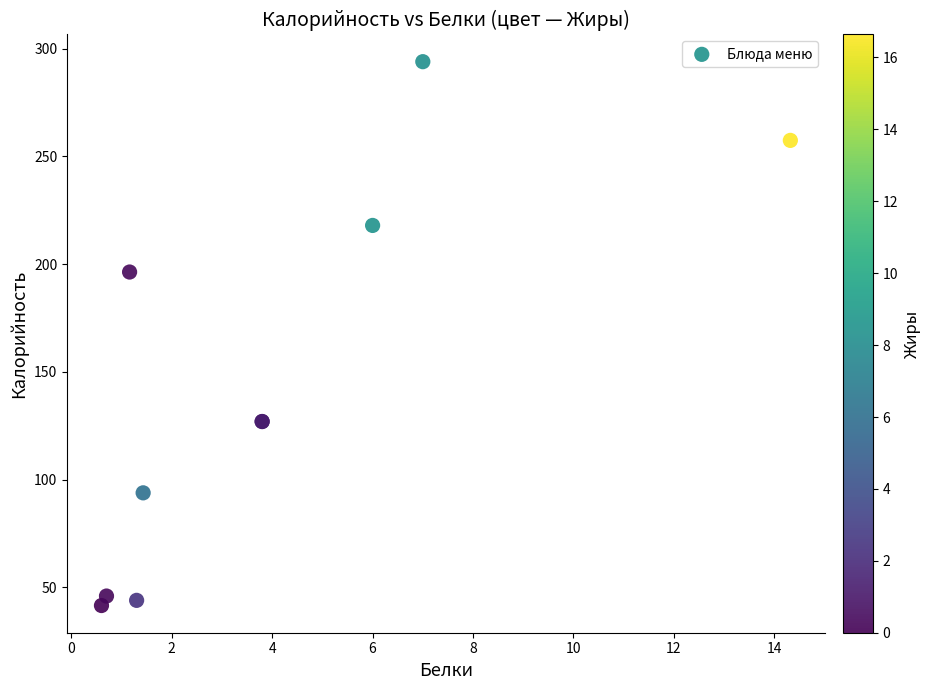

What Y value in the scatter plot is closest to 167?

196.4